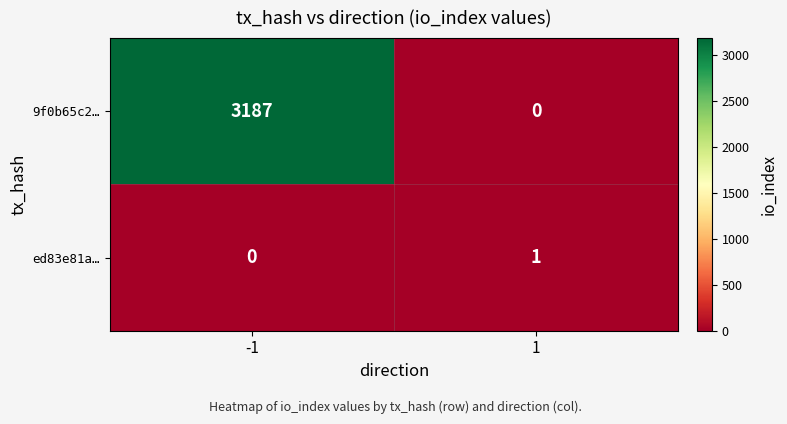

What is the total value across all series at -1?

3187